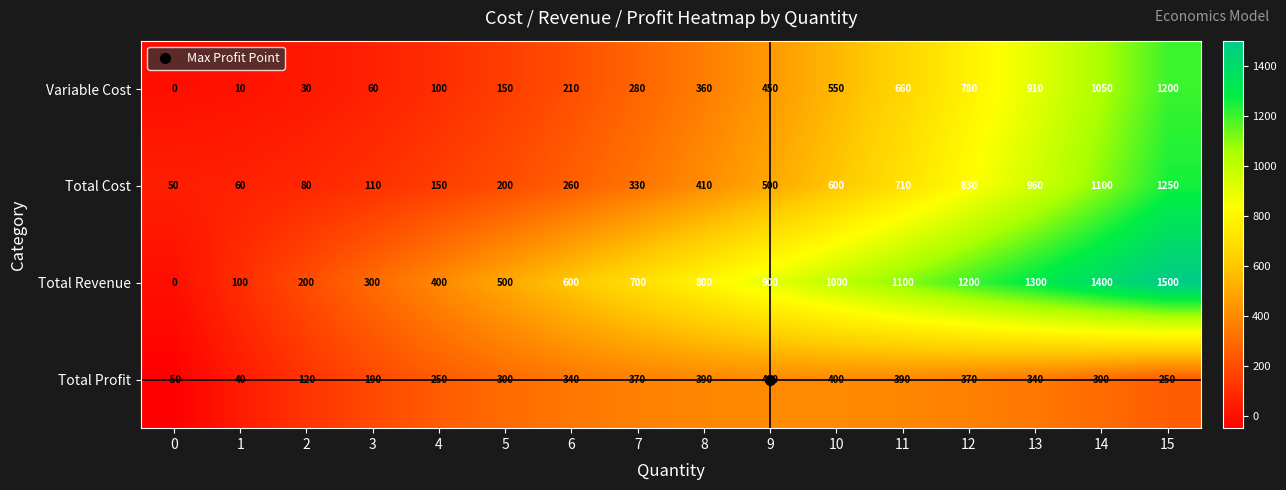

Count the number of categories in the chart.

16